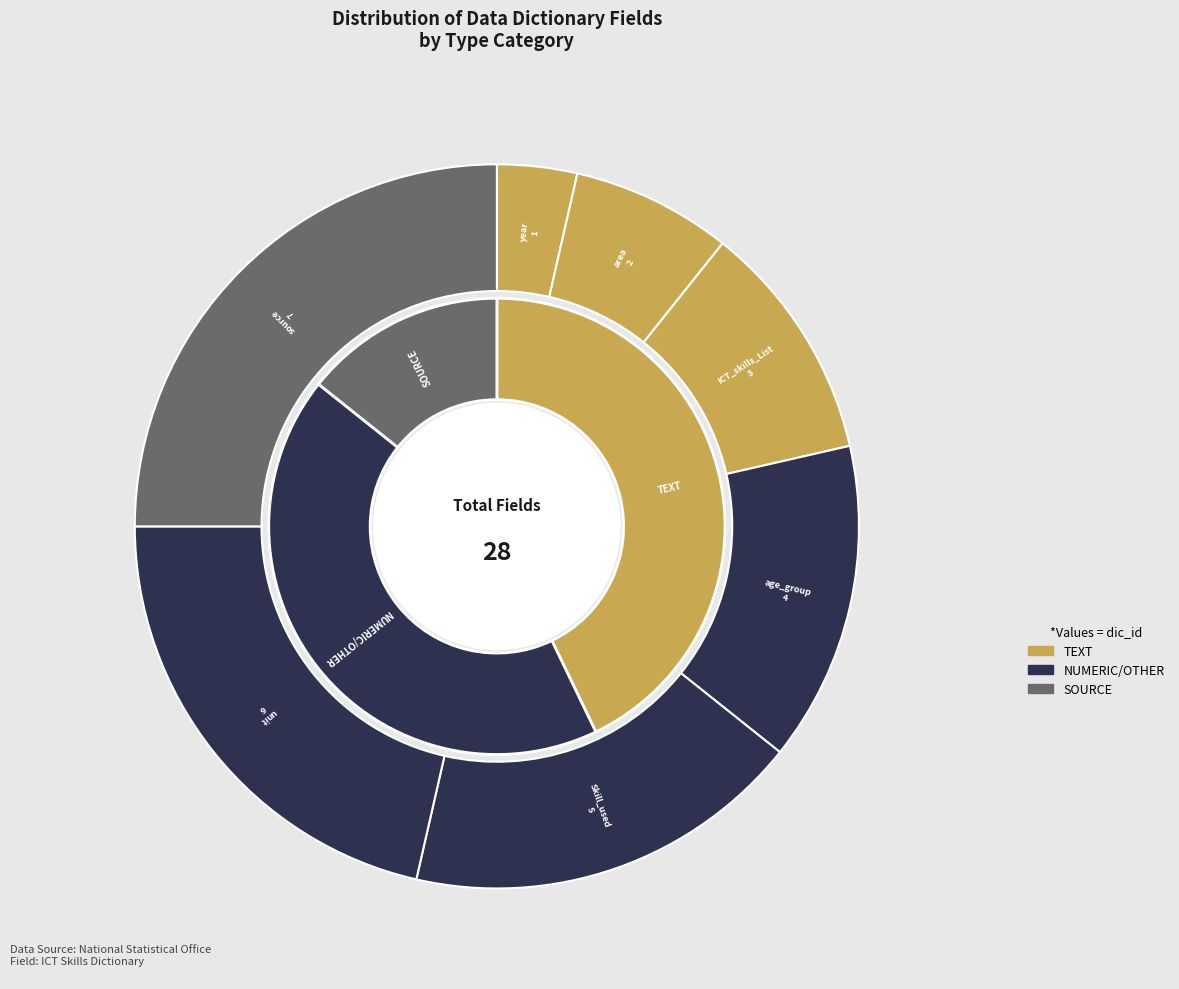

To the nearest percent, what portion does Skill_used represent?

18%